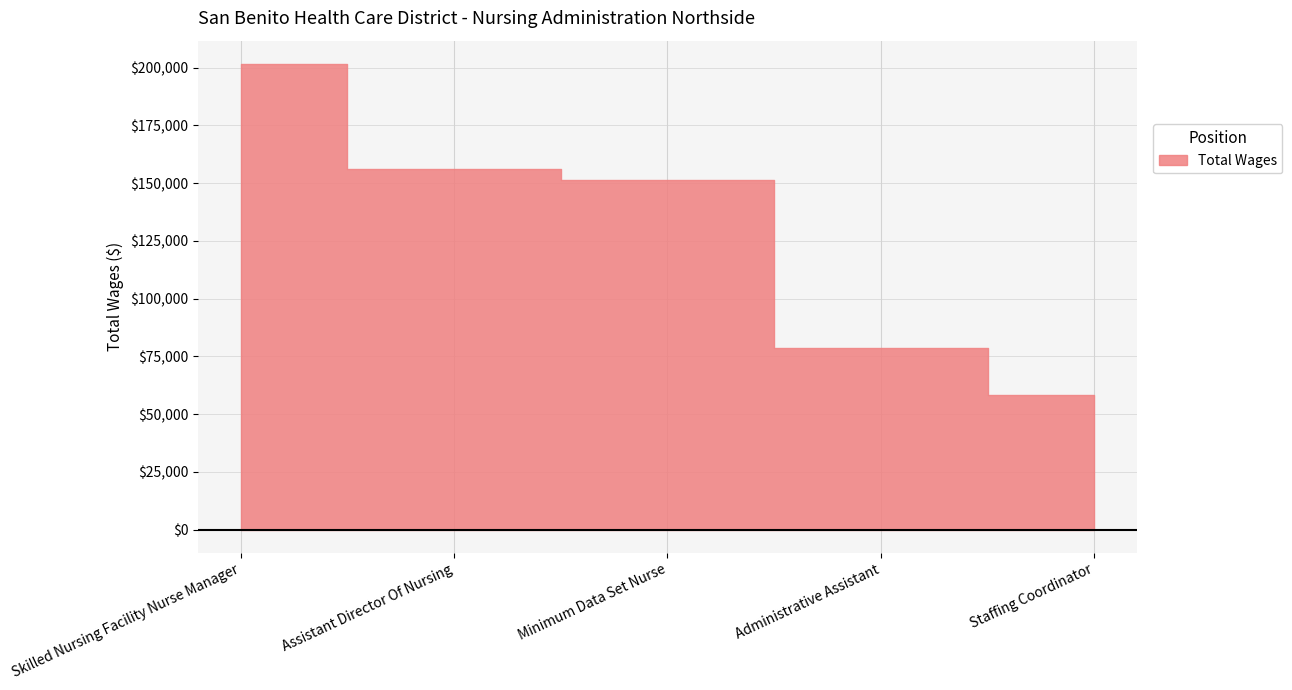

What is the label of the 3rd point from the right?

Minimum Data Set Nurse